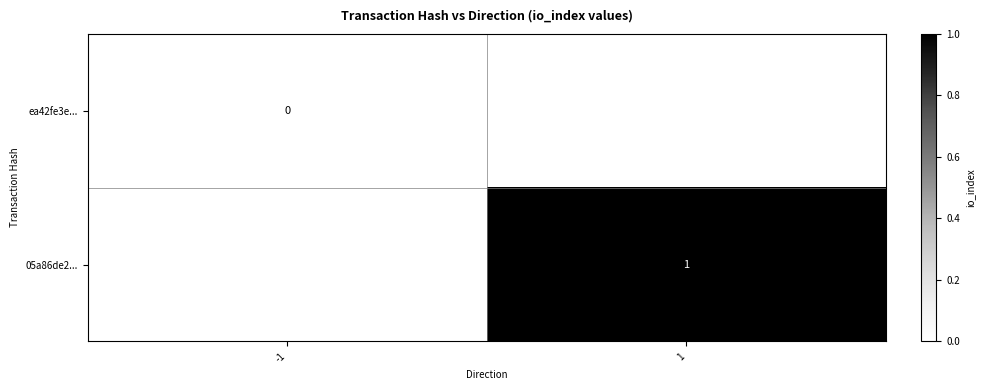

At how many categories does at least one series exceed 0?

1